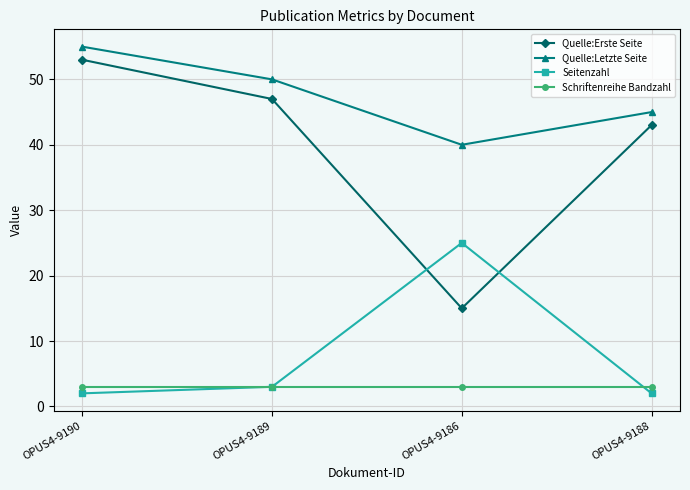

Which category has the lowest value in the Quelle:Erste Seite series?

OPUS4-9186